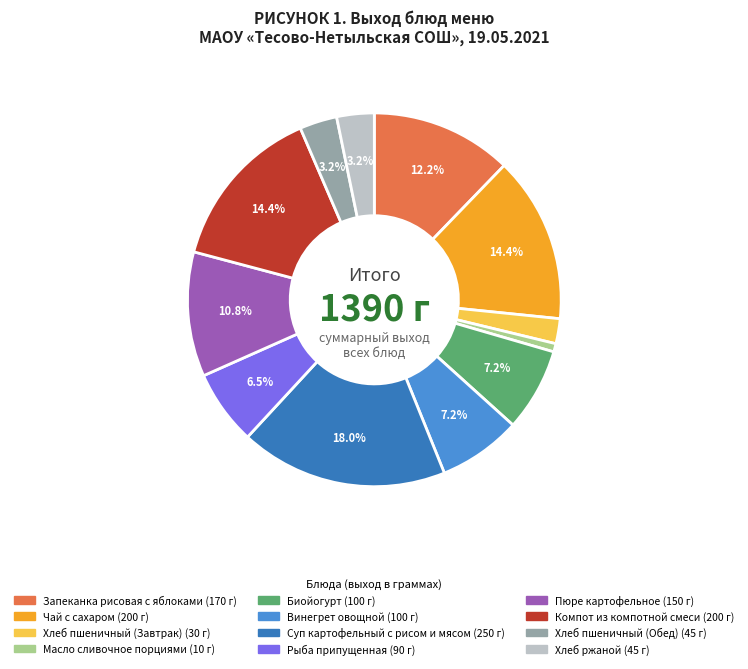

To the nearest percent, what portion does Хлеб пшеничный (Обед) represent?

3%